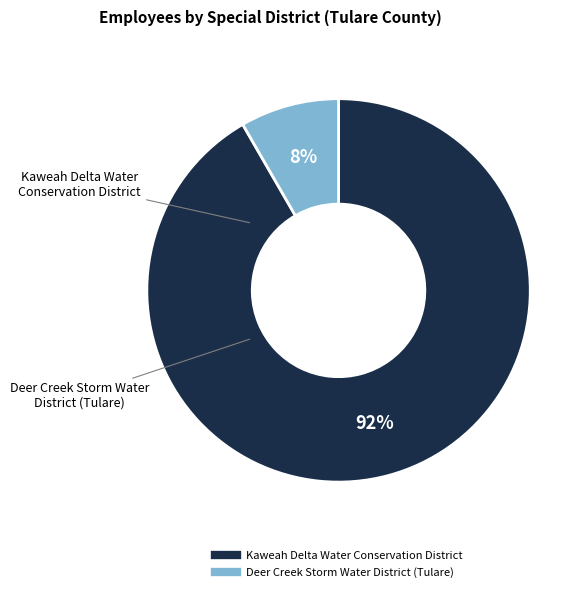

Do Kaweah Delta Water Conservation District and Deer Creek Storm Water District (Tulare) together represent more than half of the pie?

Yes